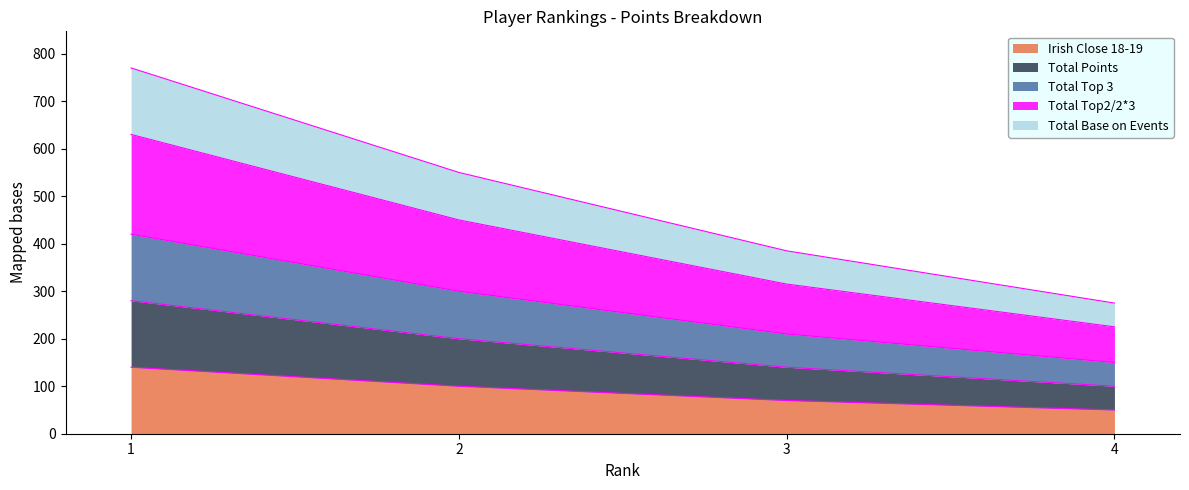

What are all the series names shown in the legend?

Irish Close 18-19, Total Points, Total Top 3, Total Top2/2*3, Total Base on Events